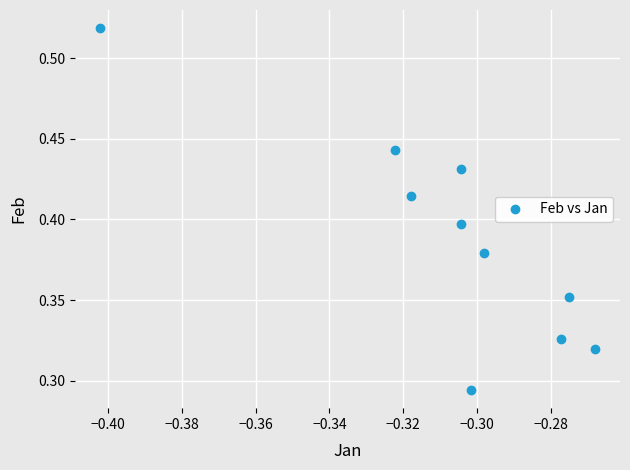

What is the average X value?

-0.3